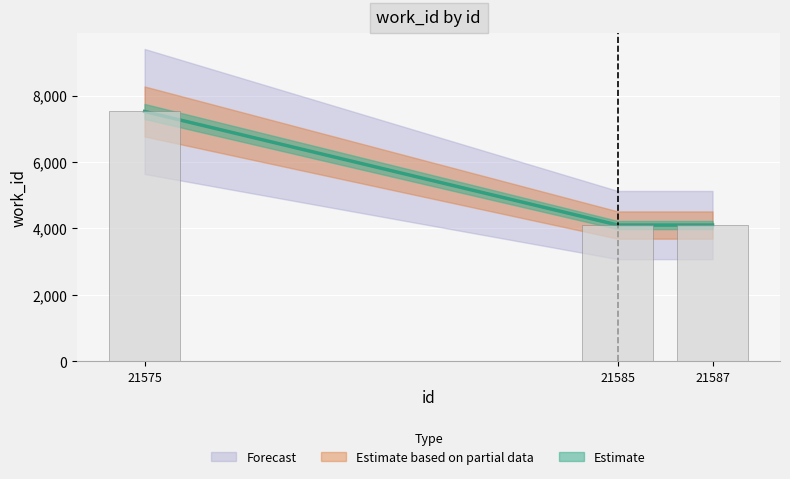

Where is the data nearest to the value 5811?

21585